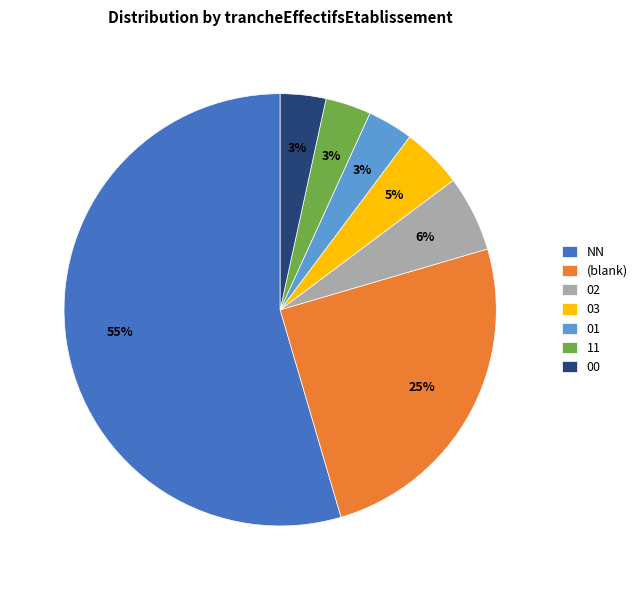

Count the number of slices in the pie.

7